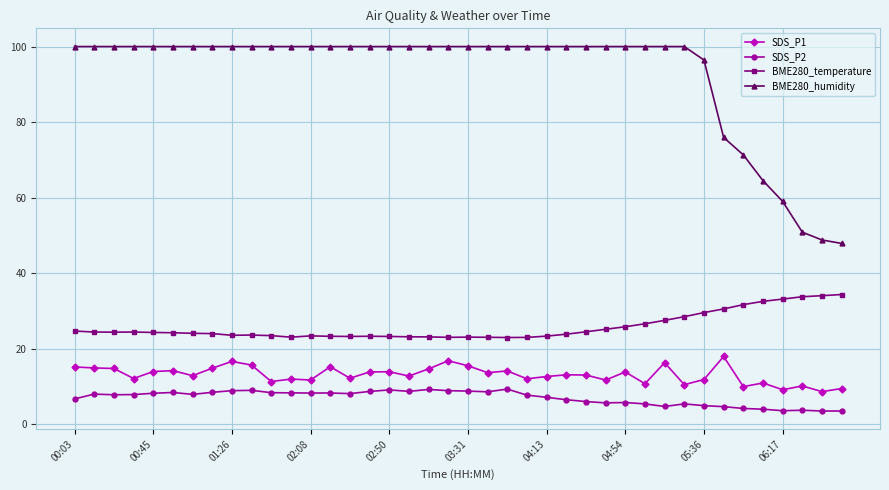

True or false: SDS_P1 has more than 2 interior local peaks.

True